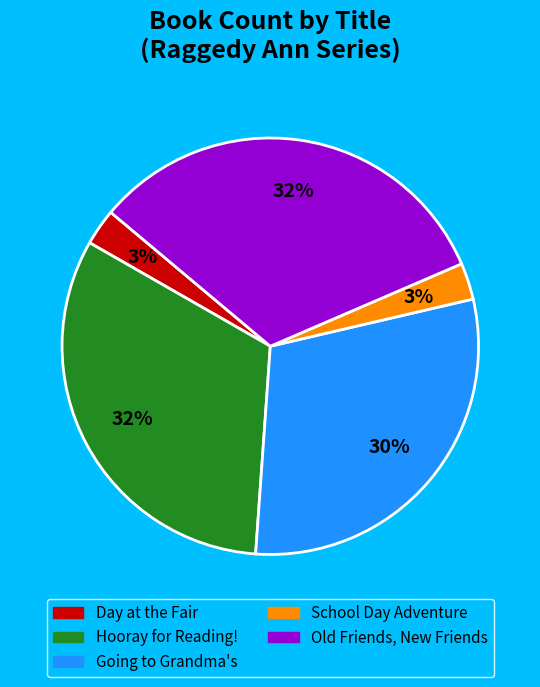

To the nearest percent, what percentage of the pie is Hooray for Reading!?

32%